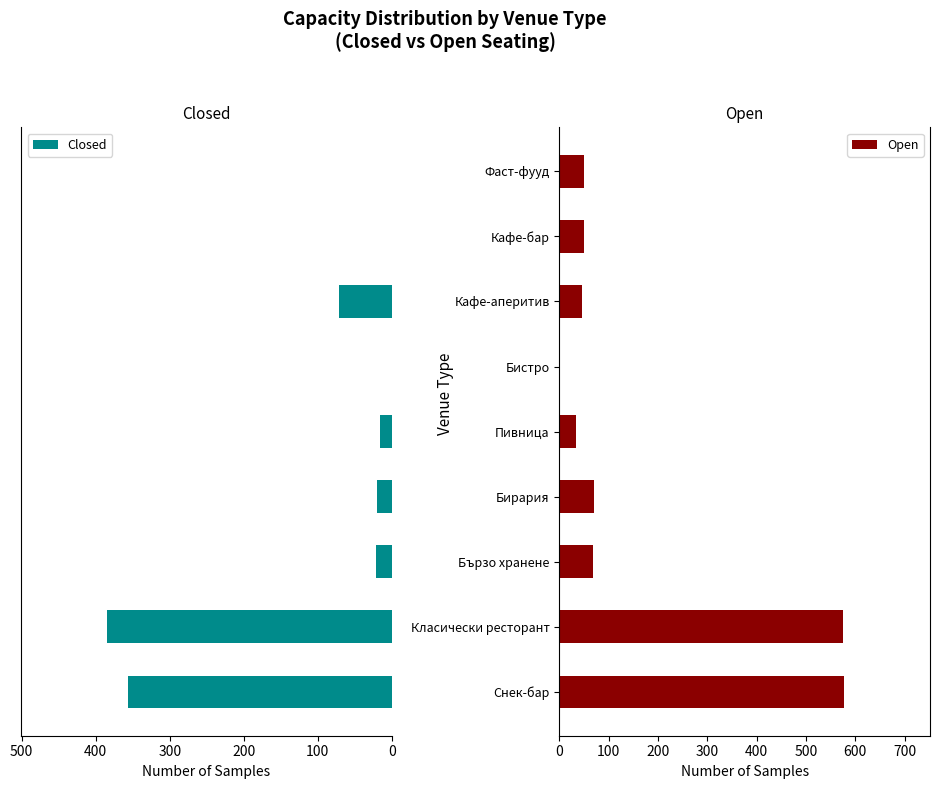

Does the chart contain stacked bars?

No